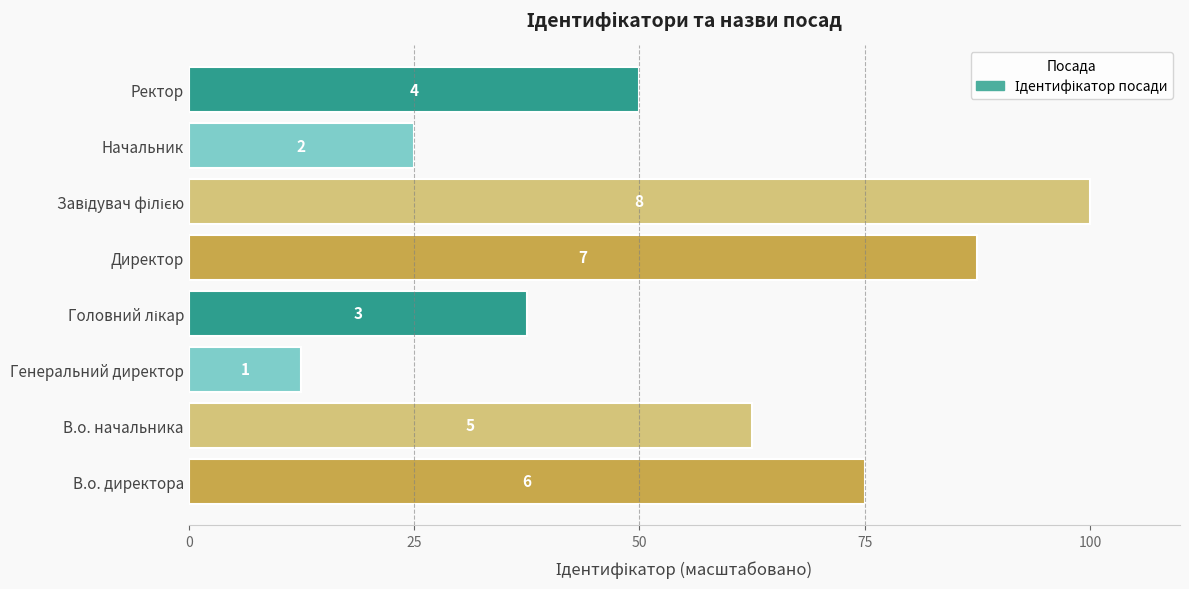

Does the chart contain any negative values?

No